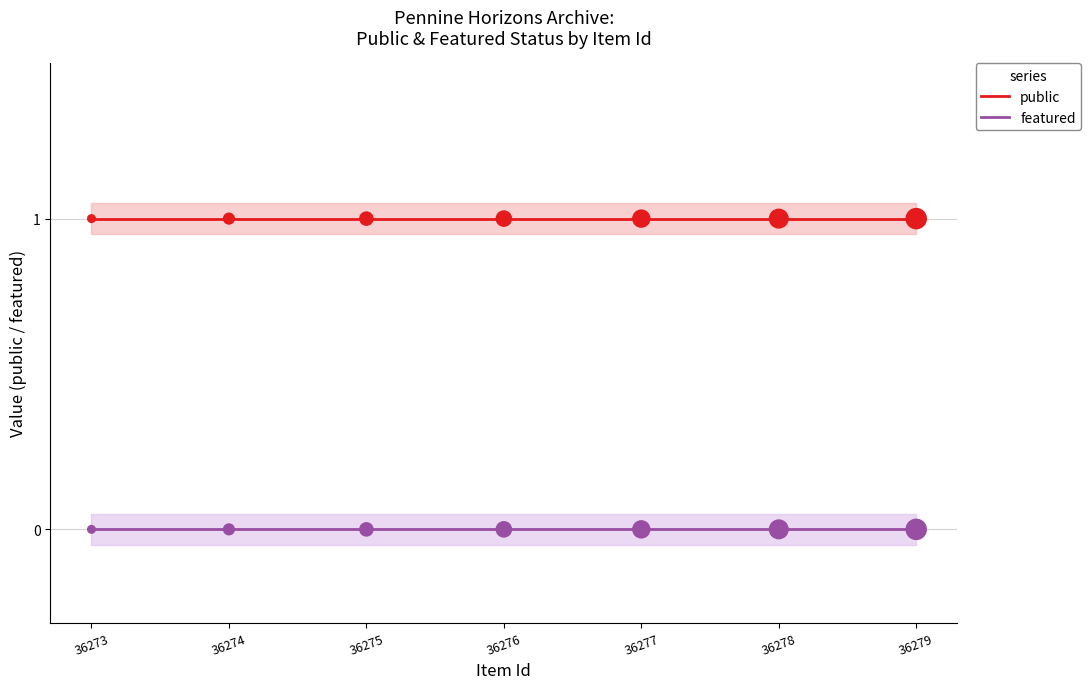

Which series has the largest Y range (max minus min)?

public